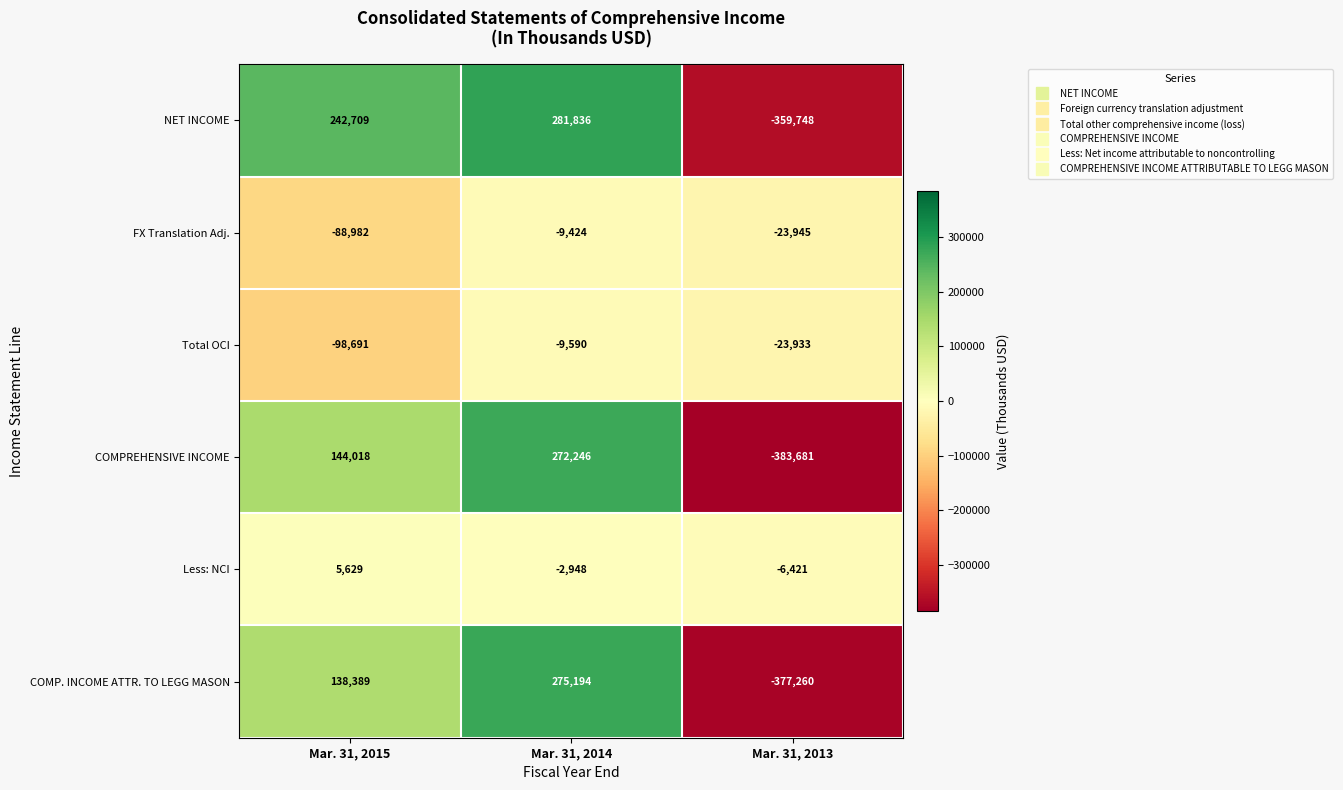

Reading left to right, transcribe all the data shown in this chart.

NET INCOME: 242709	281836	-359748
FX Translation Adj.: -88982	-9424	-23945
Total OCI: -98691	-9590	-23933
COMPREHENSIVE INCOME: 144018	272246	-383681
Less: NCI: 5629	-2948	-6421
COMP. INCOME ATTR. TO LEGG MASON: 138389	275194	-377260